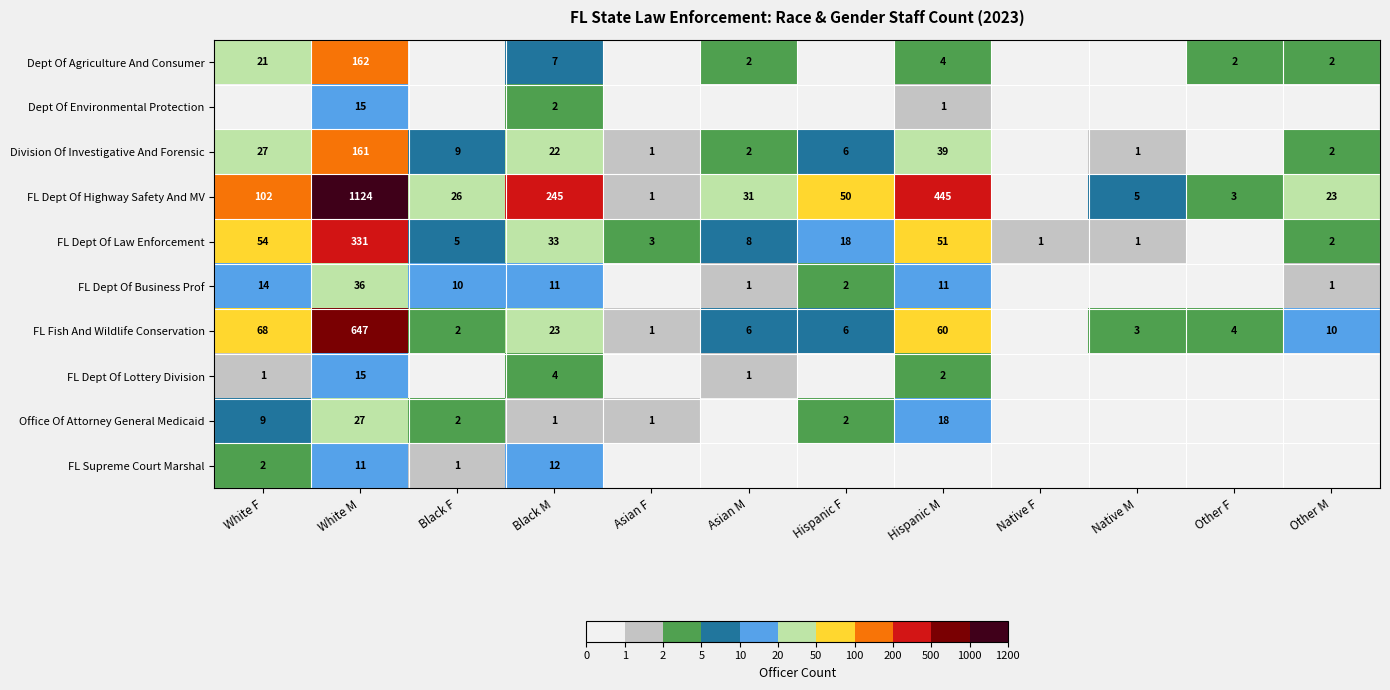

What is the spread (max minus min) of values at White F?

102